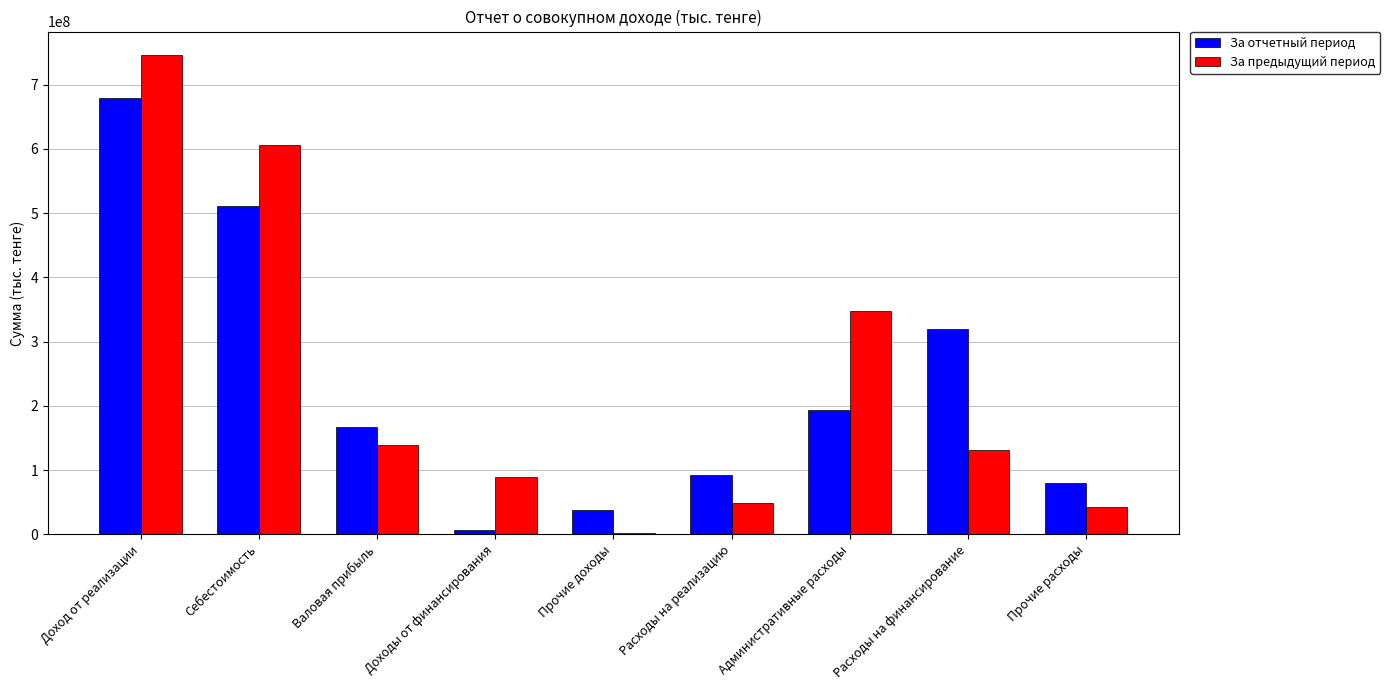

What is the sum of the За предыдущий период values at Расходы на финансирование and Расходы на реализацию?

179159000.0